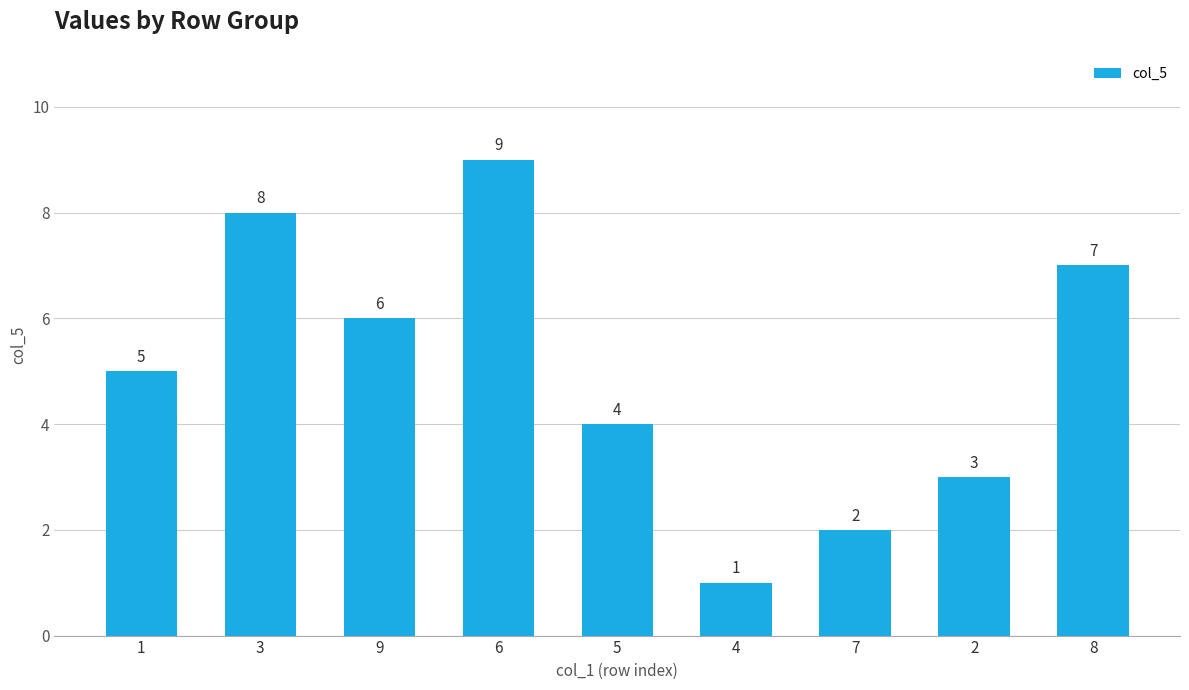

Approximately how many times larger is the value at 1 compared to 3?

0.6